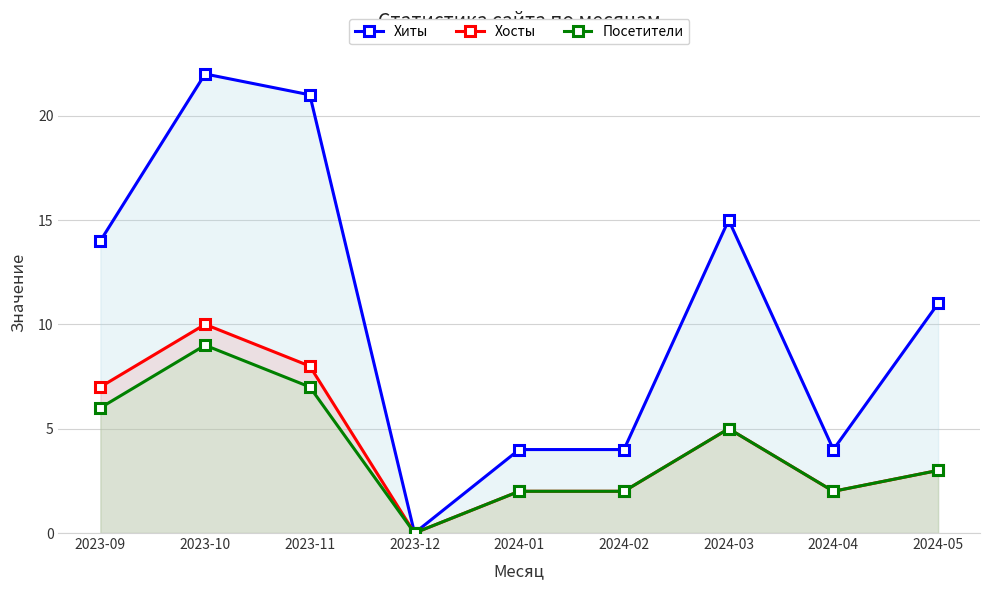

What is the sum of the Посетители values at 2024-03 and 2024-05?

8